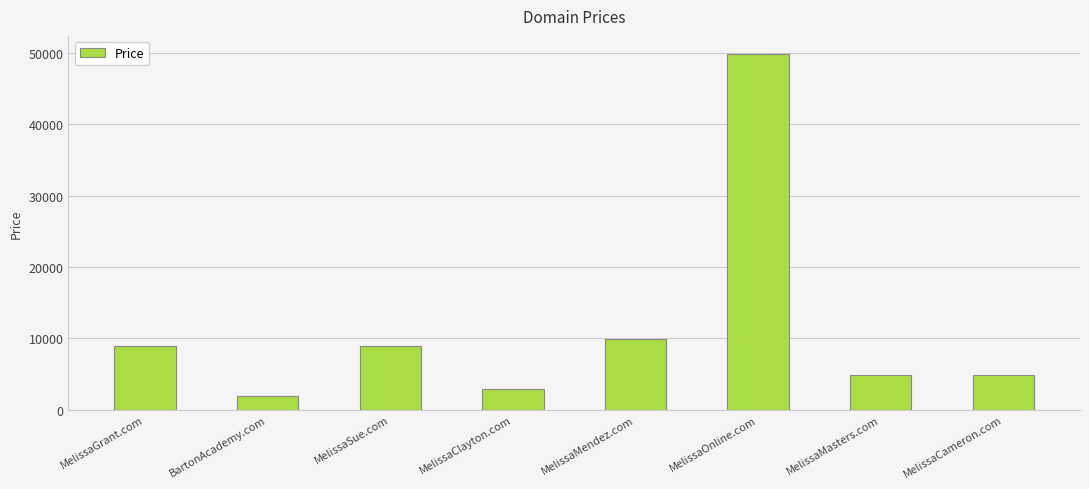

What is the difference between the maximum and minimum values?

48000